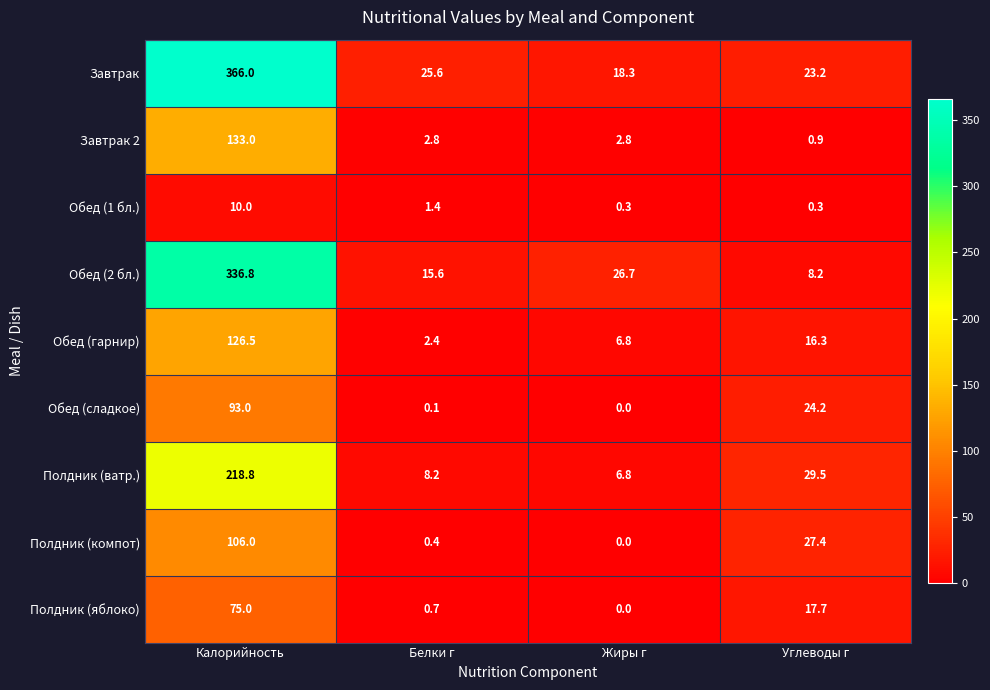

Is the value of Завтрак 2 at Жиры г greater than the value of Обед (1 бл.) at Жиры г?

Yes